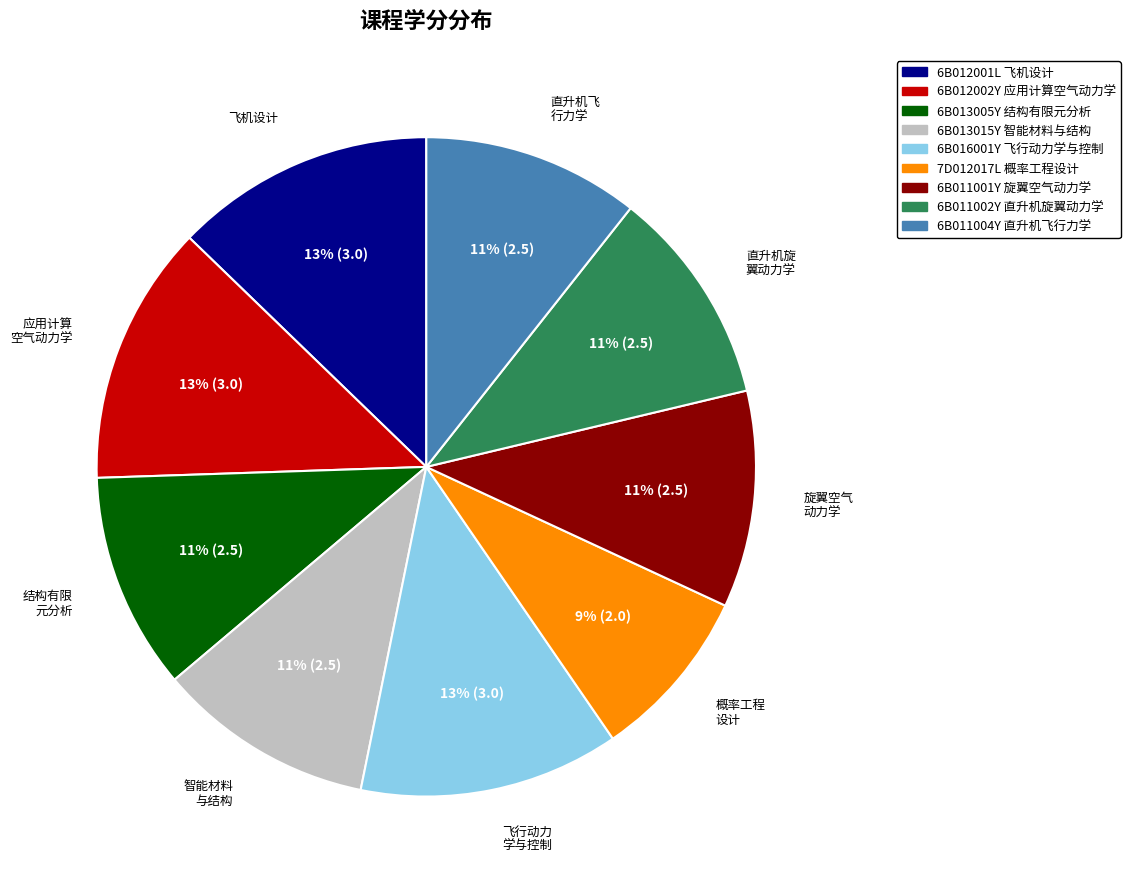

To the nearest percent, what portion does 6B016001Y 飞行动力学与控制 represent?

13%